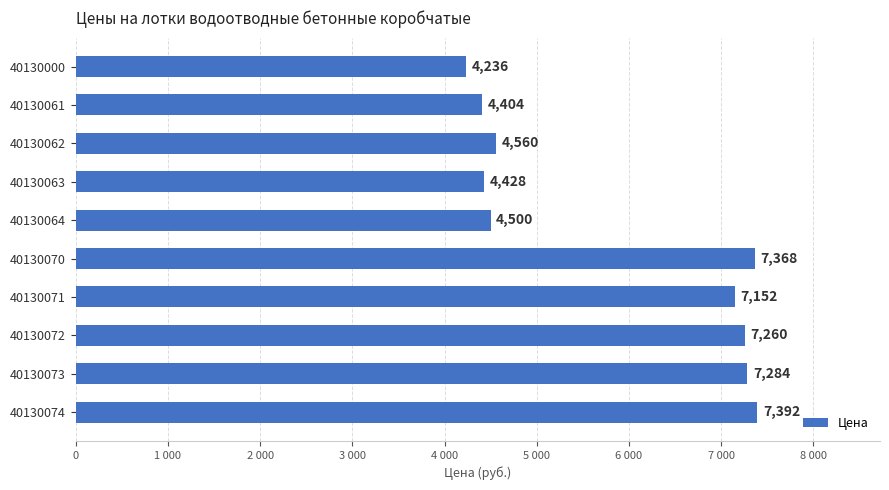

Does the chart contain stacked bars?

No